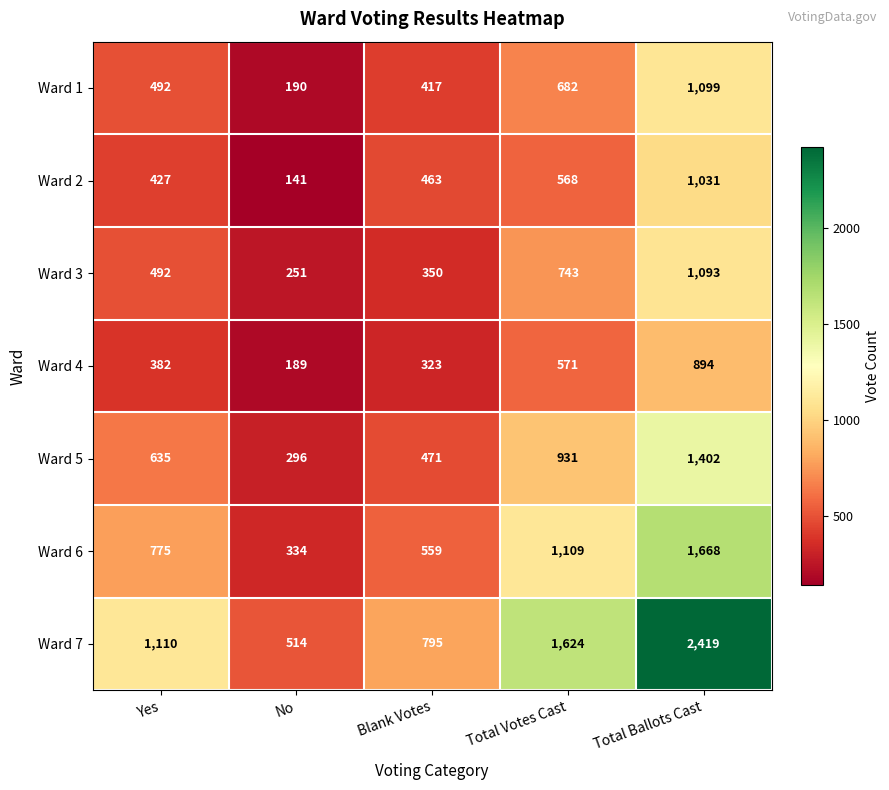

How many series are shown in this chart?

7